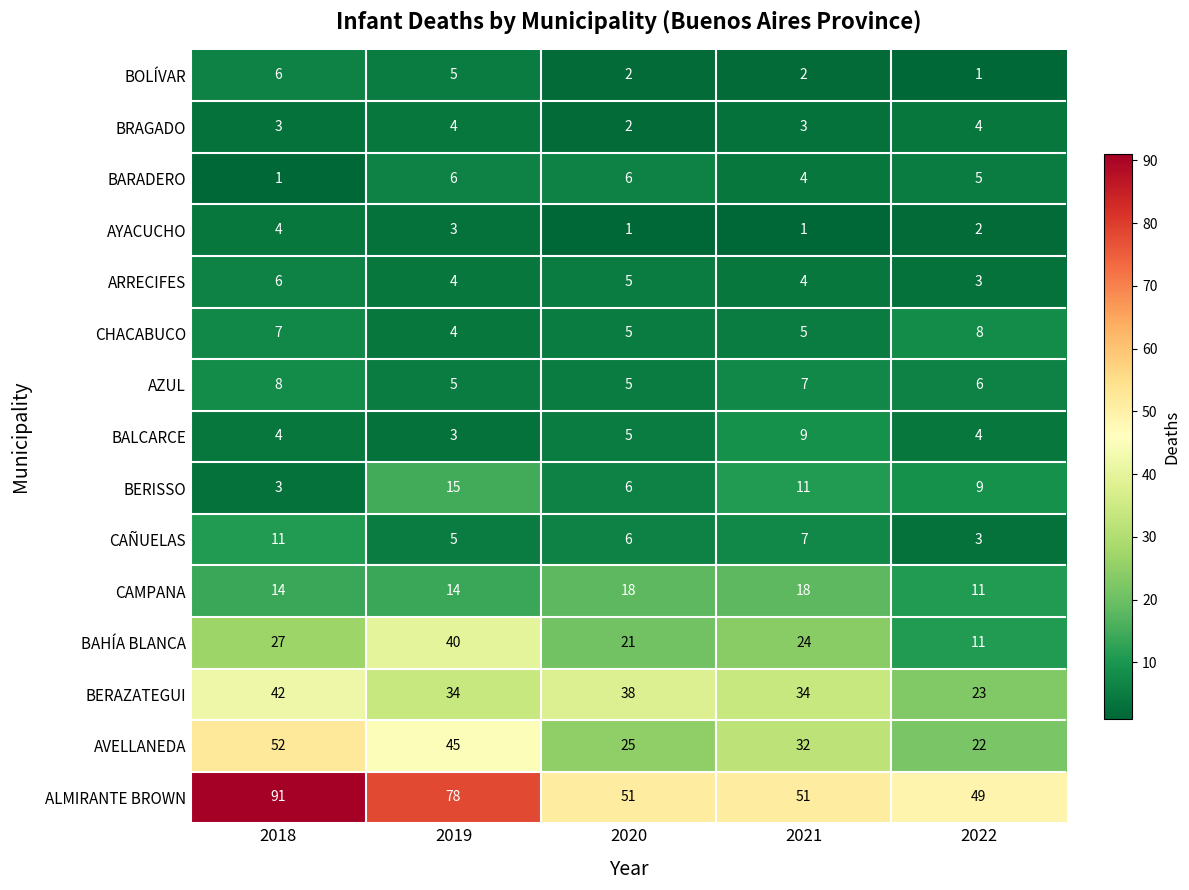

What is the average value of the ARRECIFES series?

4